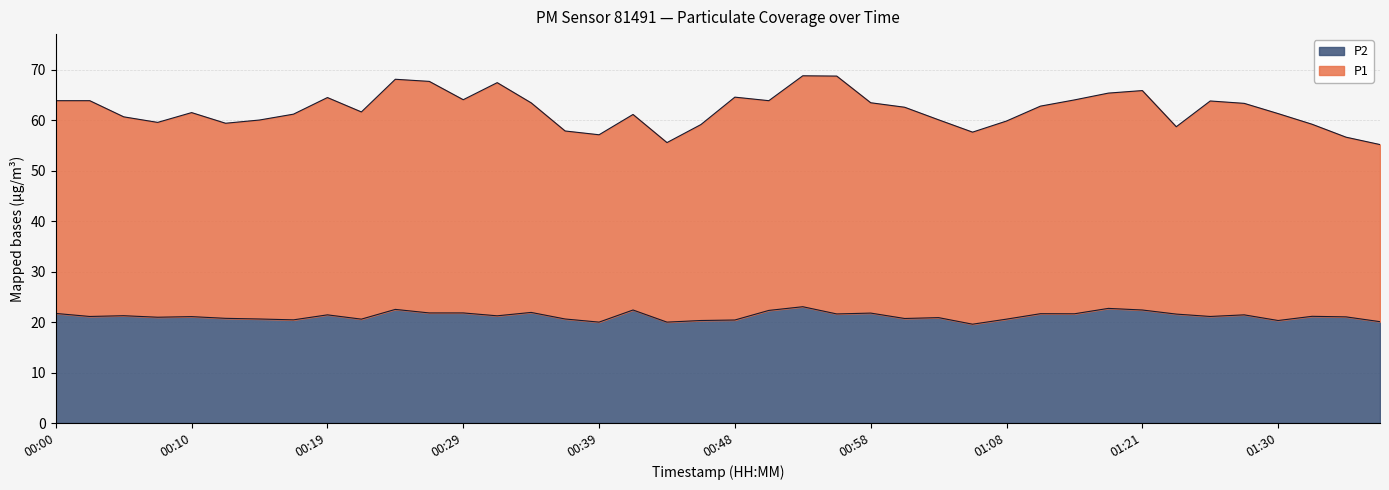

At which label is P1 closest to 61?

00:41